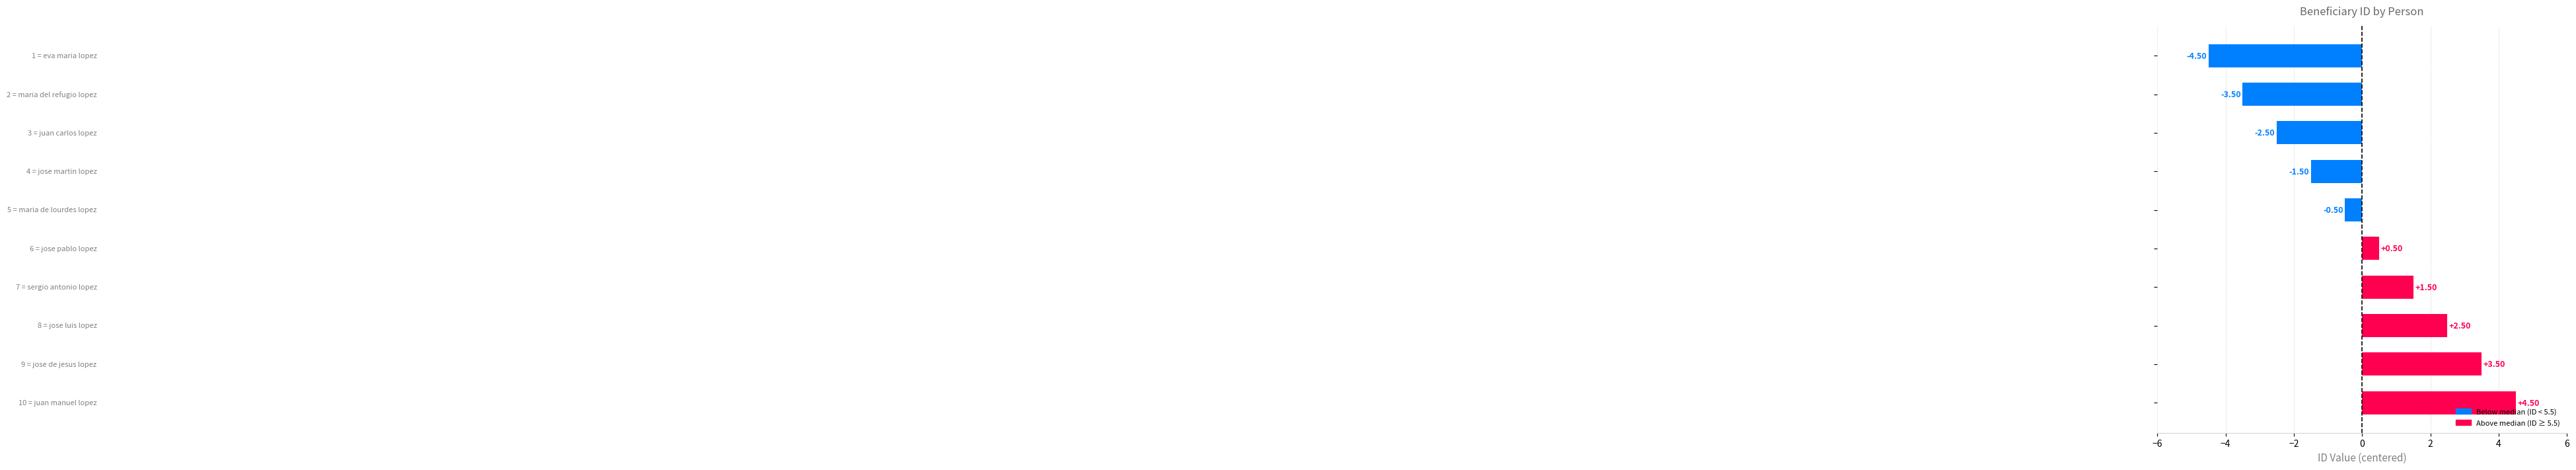

What is the difference between the second highest and second lowest values?

7.0